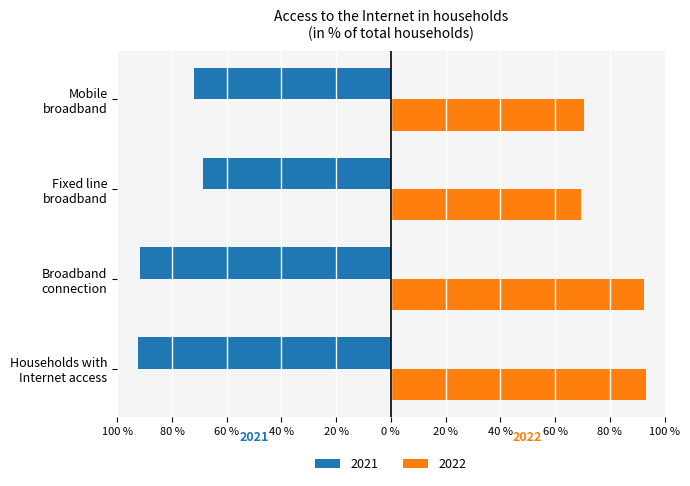

What are all the series names shown in the legend?

2021, 2022